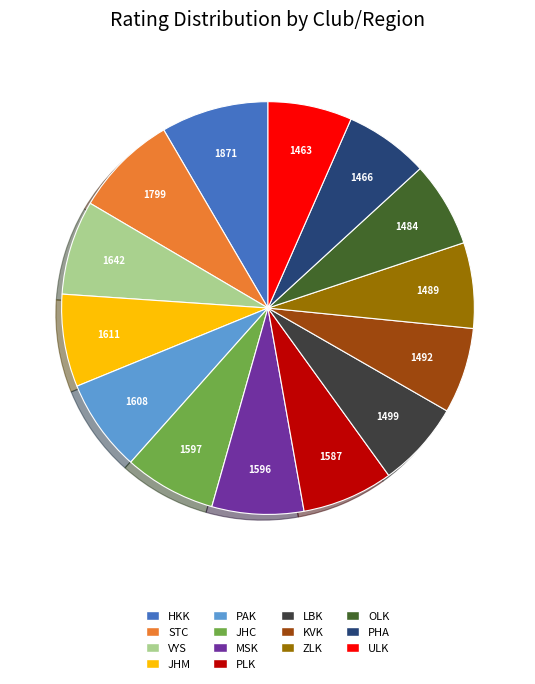

The PHA slice represents 7% of the pie. True or false?

True